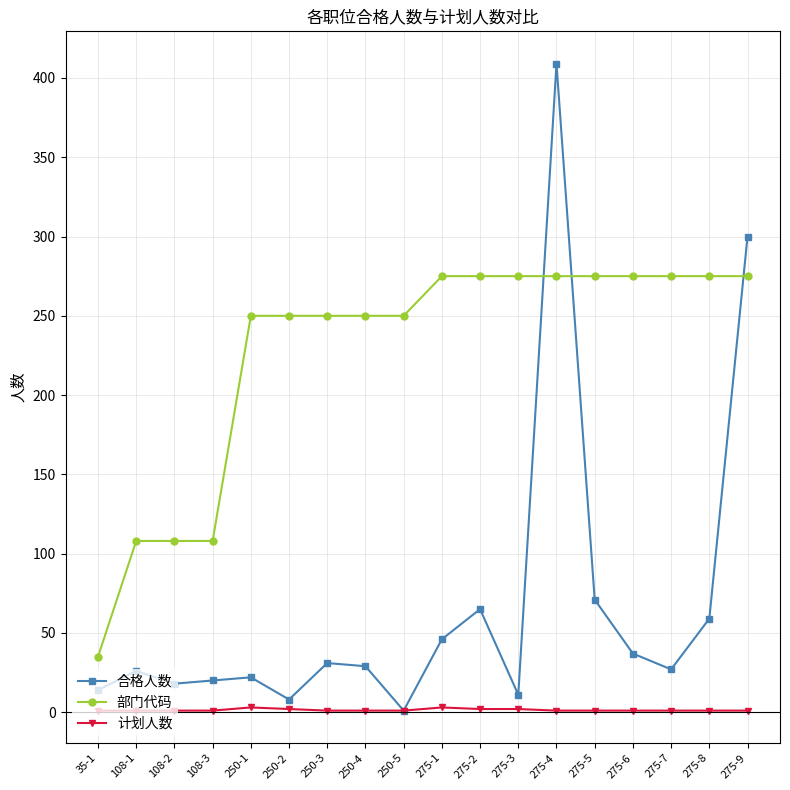

True or false: 合格人数 has more than 0 points higher than both neighbors.

True